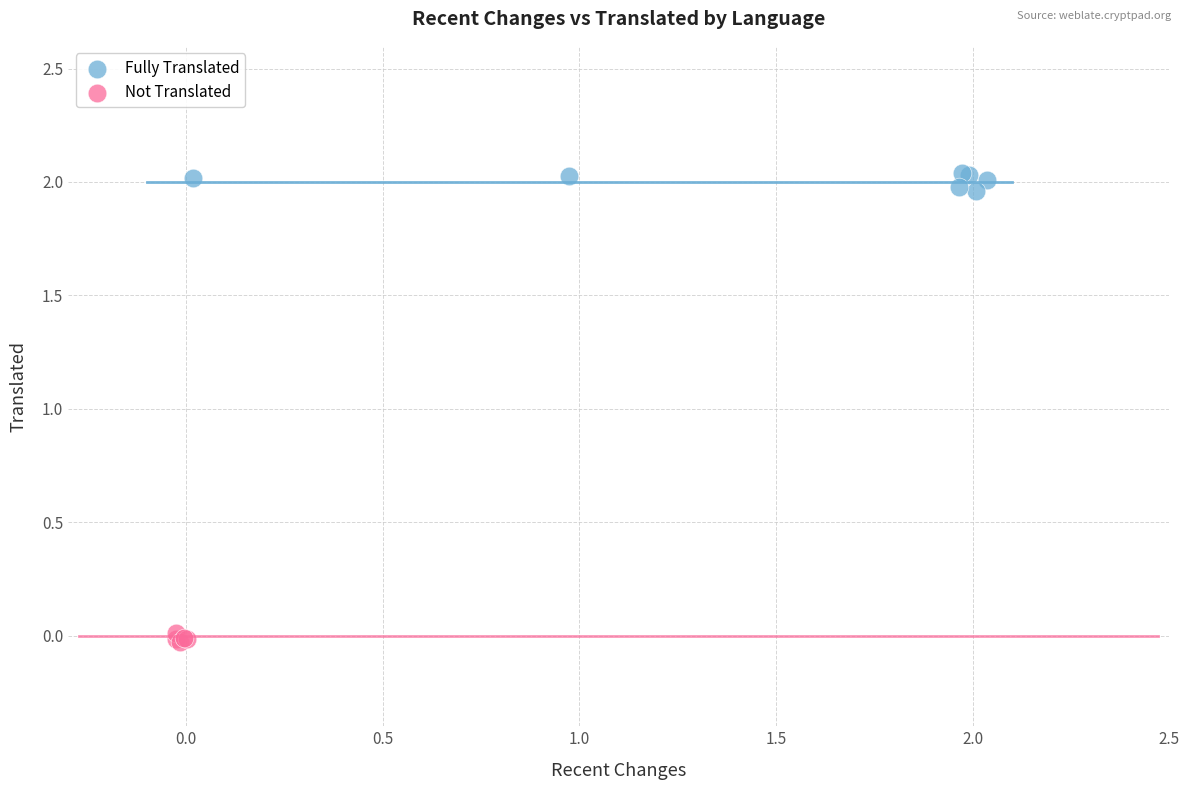

What are all the series names shown in the legend?

Fully Translated, Not Translated